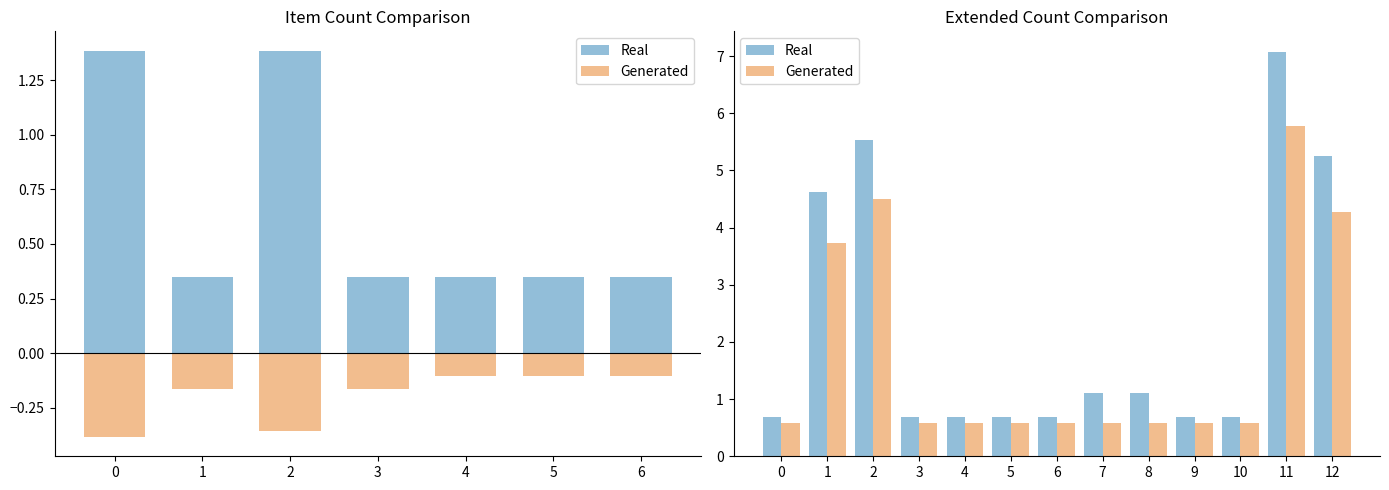

At which category does the chart reach its peak across all series?

11